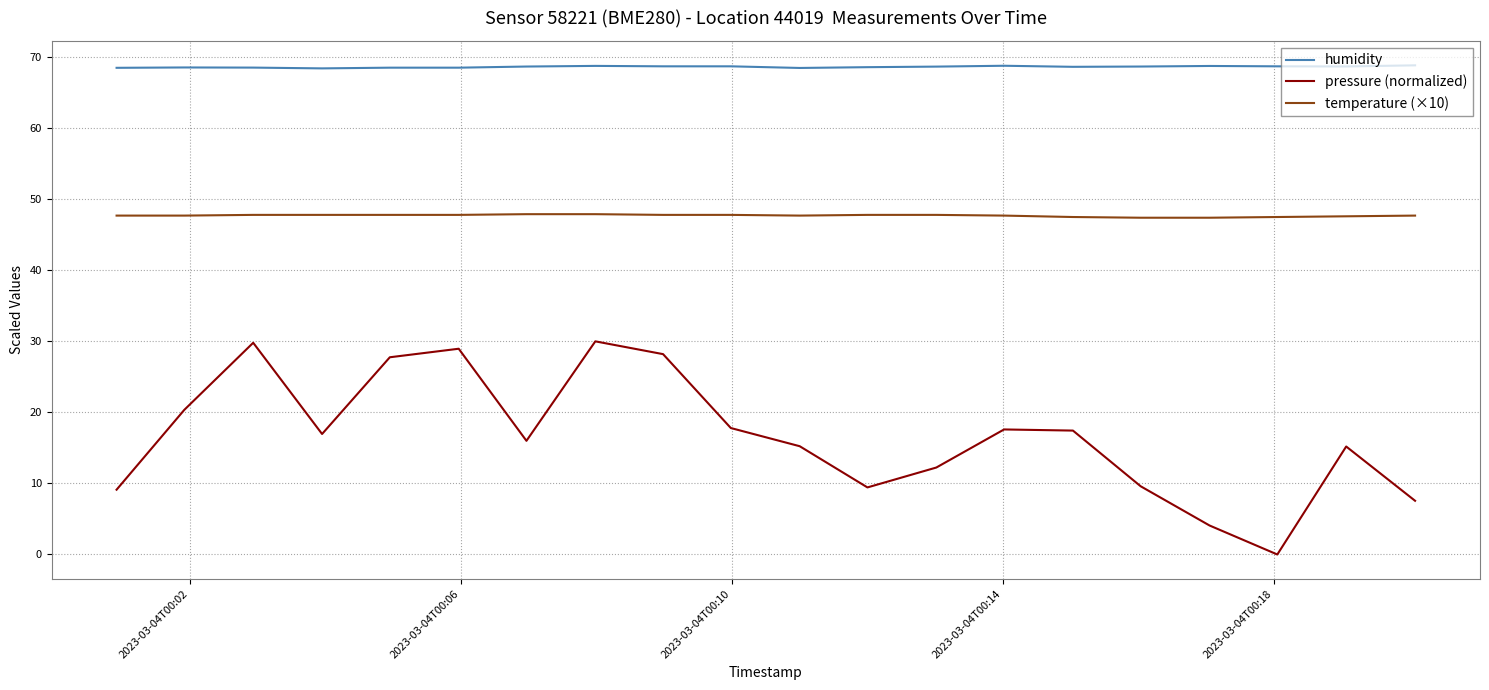

Which series has the largest range (max minus min)?

pressure (normalized)